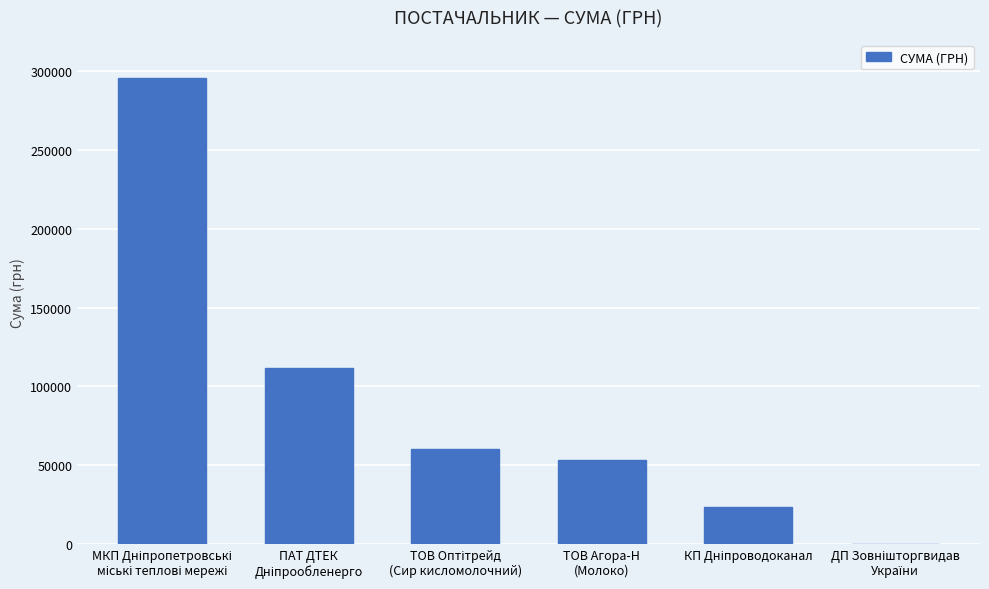

True or false: the data shows 12645.6 at ТОВ Агора-Н
(Молоко).

False